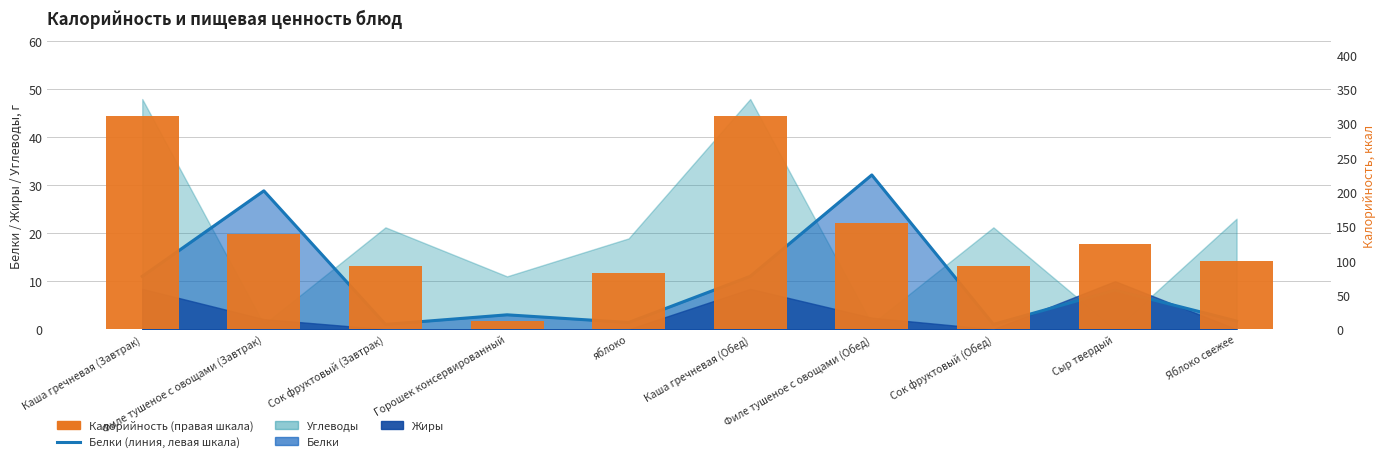

What is the difference between the maximum and second lowest values in the Калорийность (правая шкала) series?

228.8